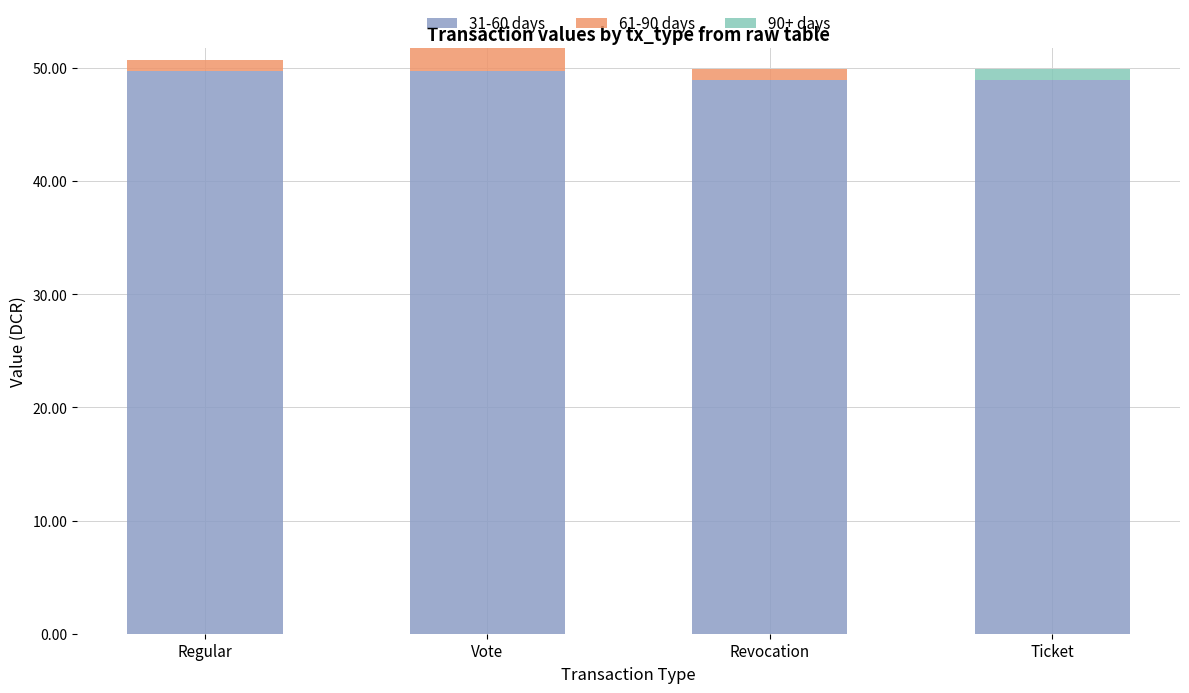

What is the total value across all series at Vote?

51.7